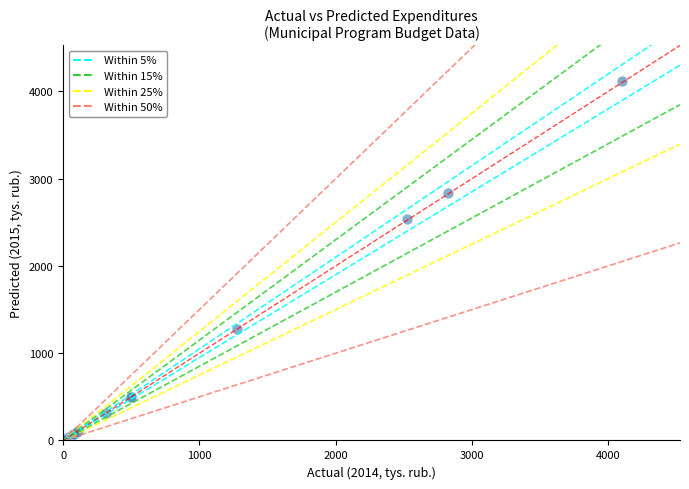

What Y value in the scatter plot is closest to 2059?

2535.2